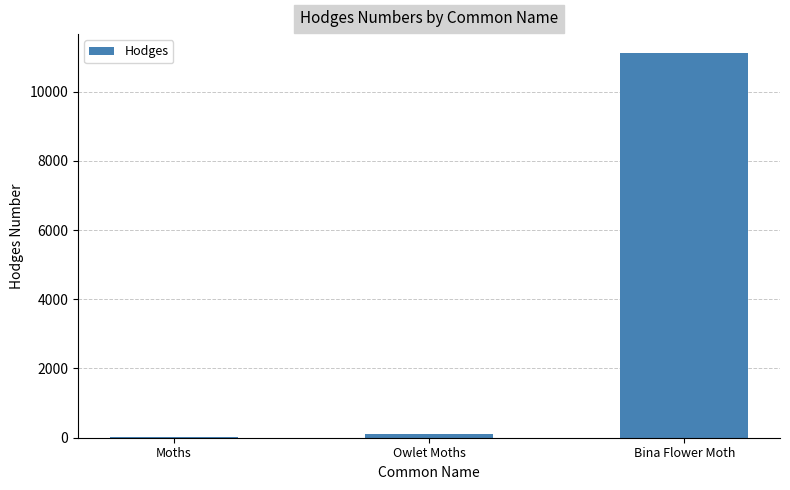

Between Owlet Moths and Bina Flower Moth, which is larger?

Bina Flower Moth